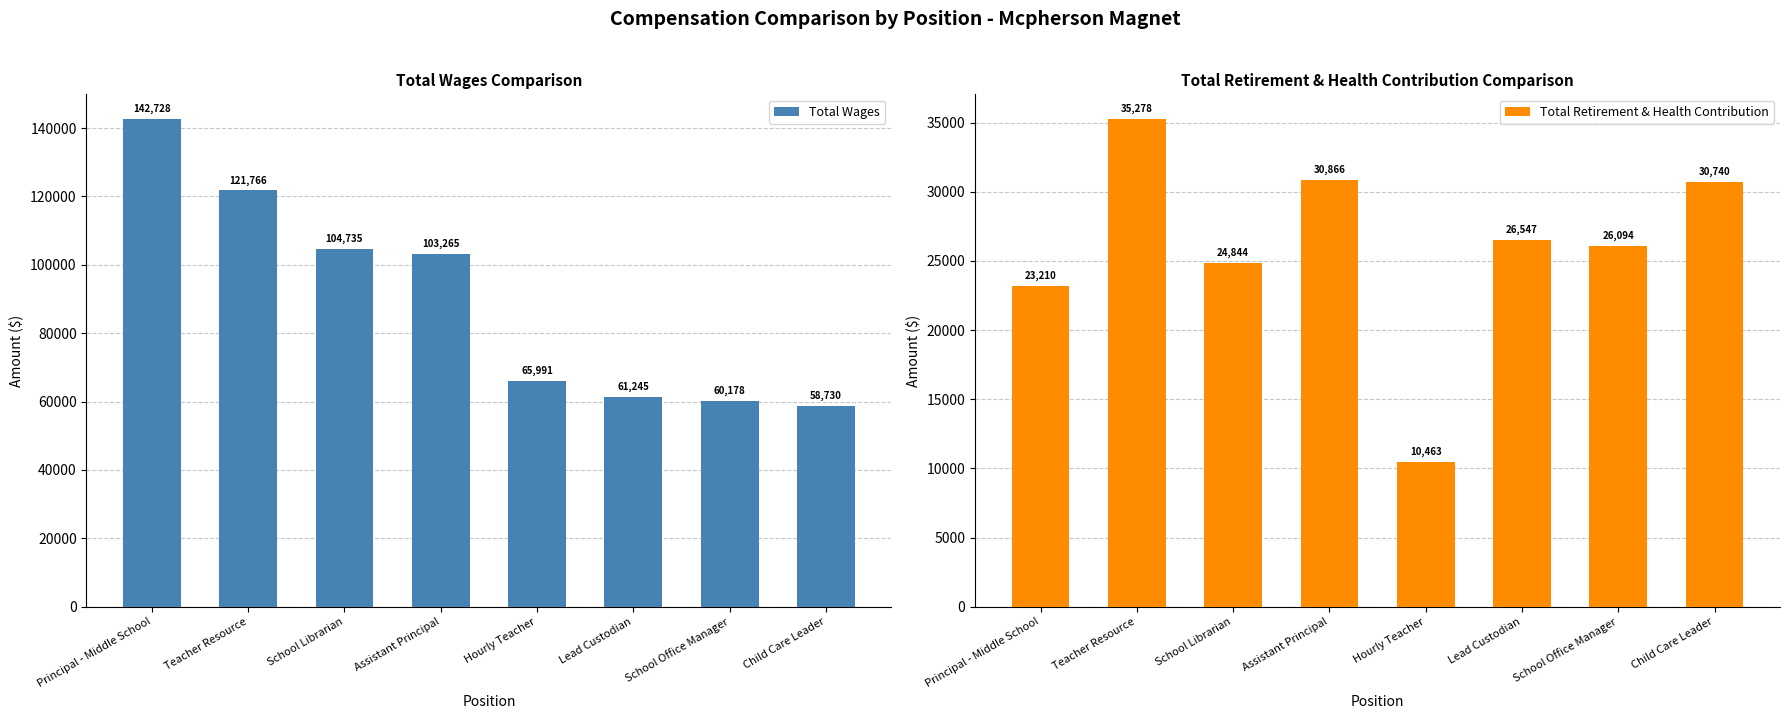

Is it true that Total Retirement & Health Contribution equals 12046 at Child Care Leader?

False